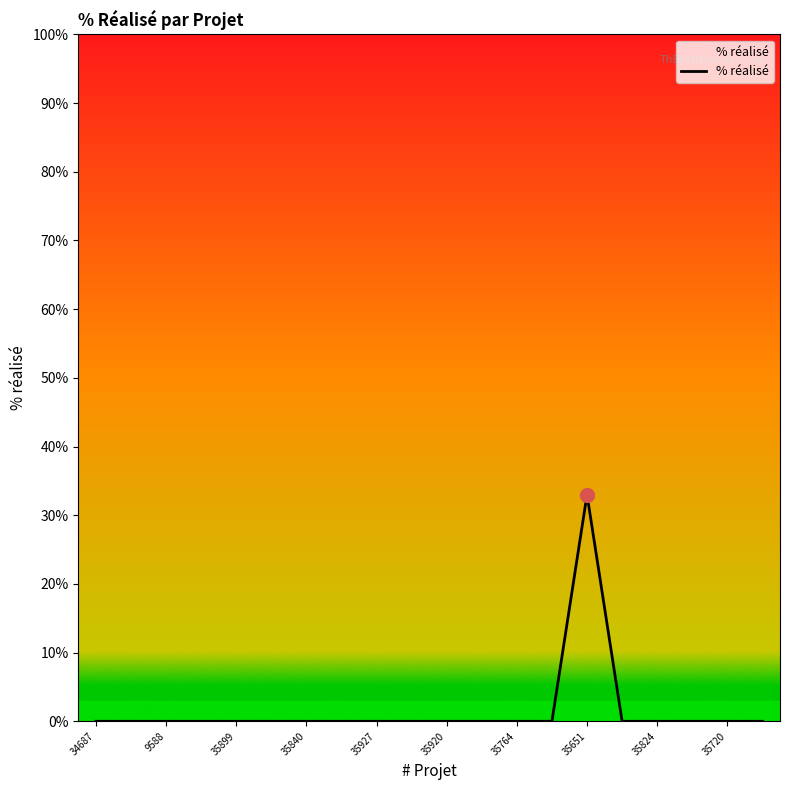

What is the maximum value shown in the chart?

33